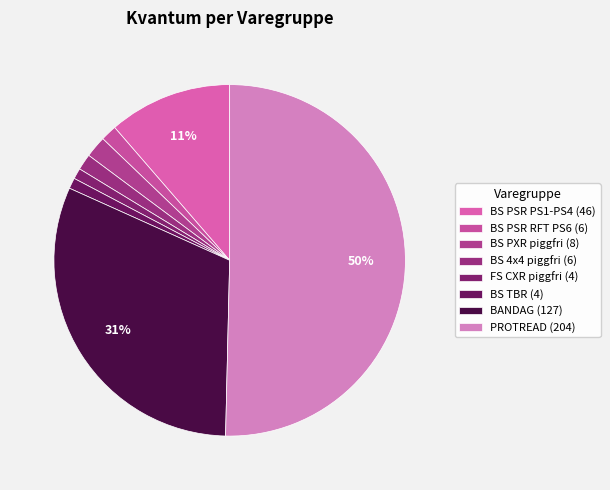

Approximately how many times larger is the value at BS PXR piggfri compared to BS PSR PS1-PS4?

0.2